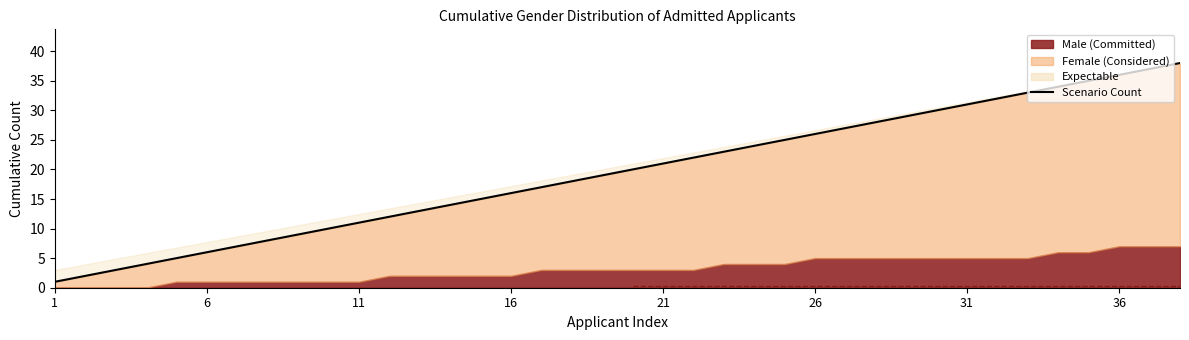

True or false: the data shows 8 at 27.

False